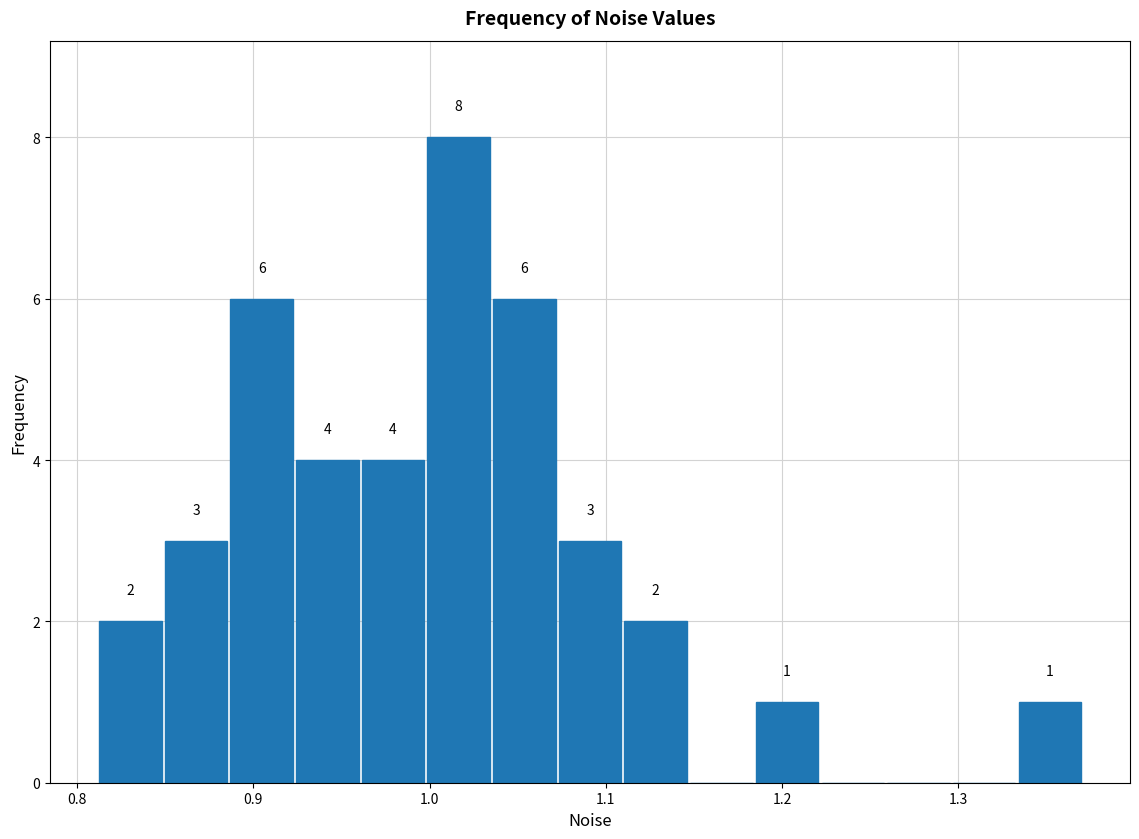

Read against the x-axis, roughly where is the centre of the tallest bar?

1.02